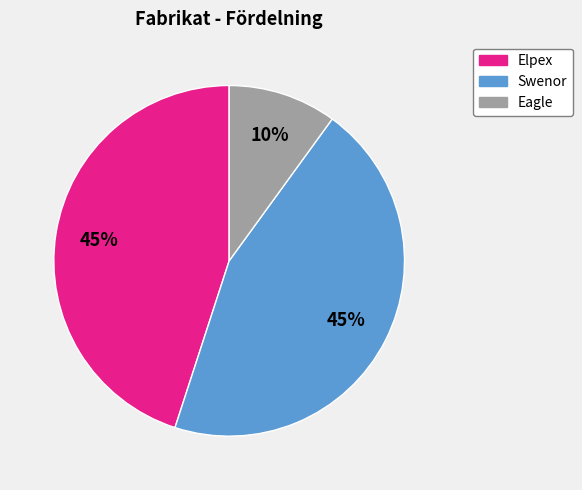

To the nearest percent, what is the average slice percentage?

33%